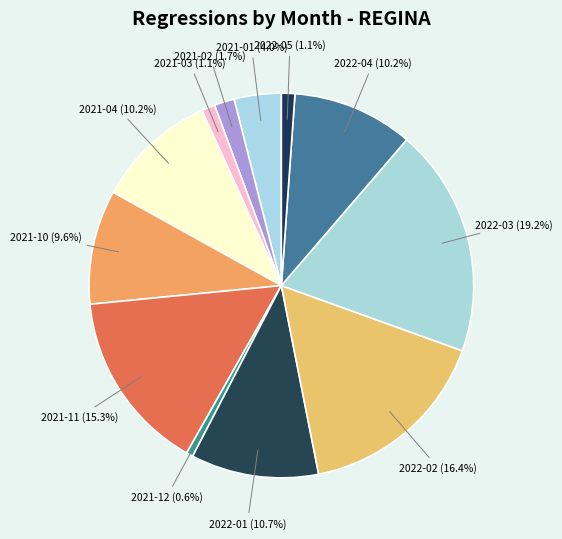

Count the number of slices in the pie.

12